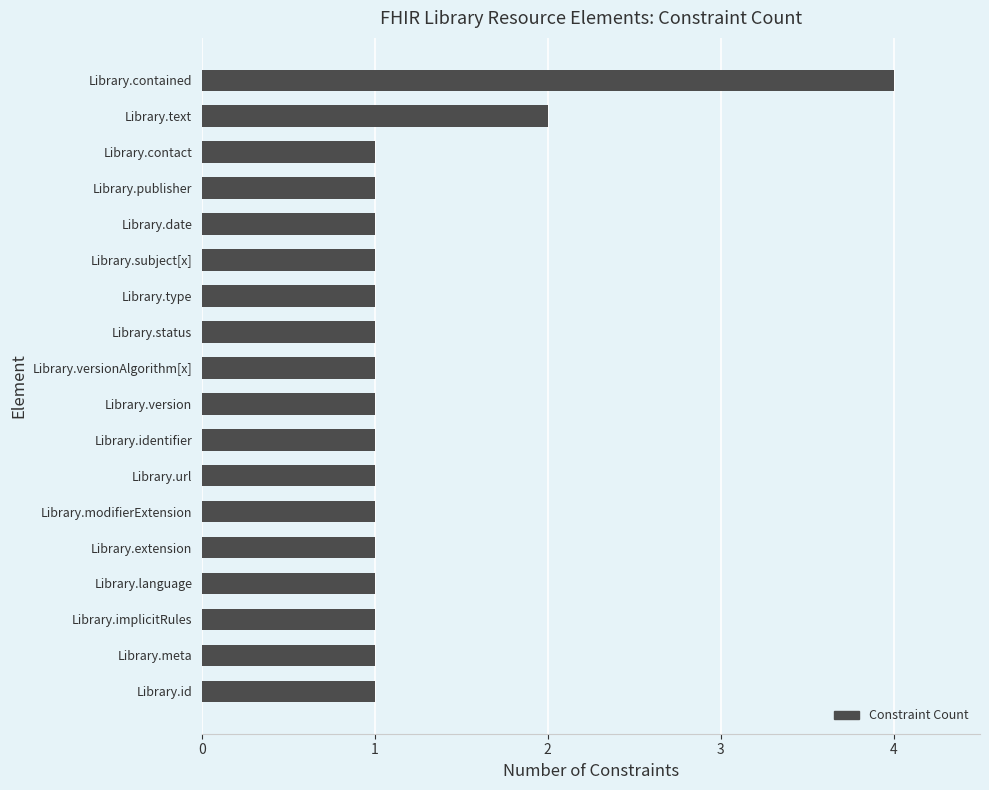

The chart shows a value of 4 at Library.contained. True or false?

True